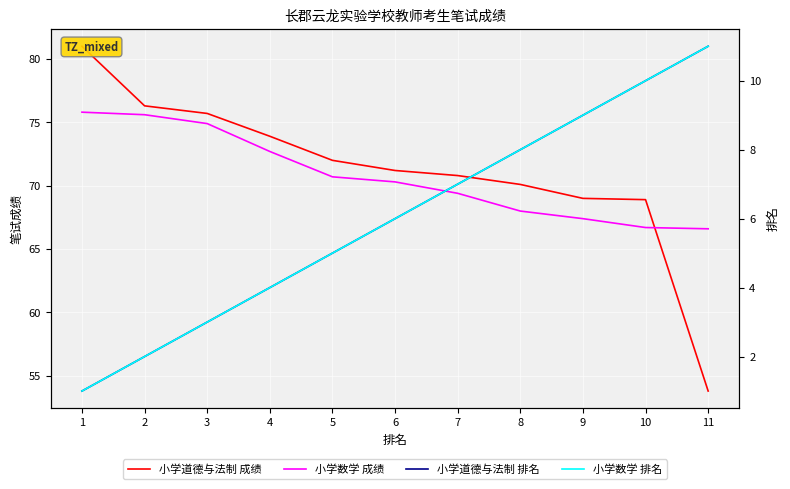

At which category is the sum across all series the highest?

1